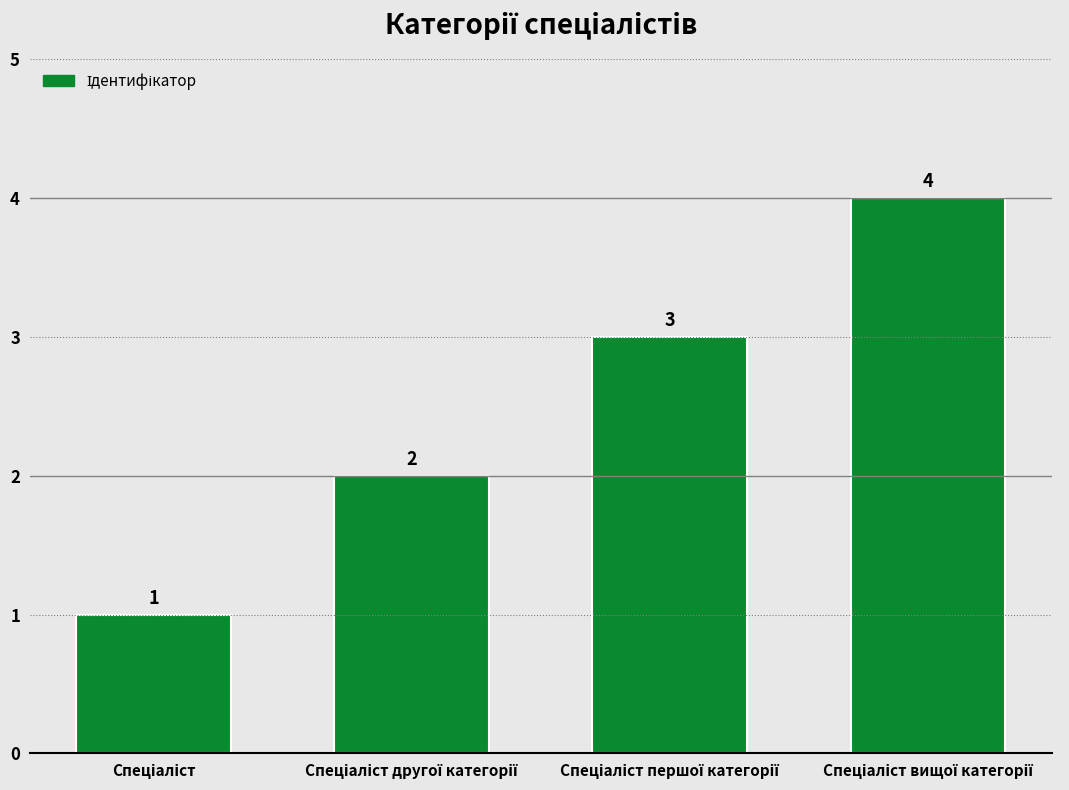

What is the value of the 3rd bar from the left?

3